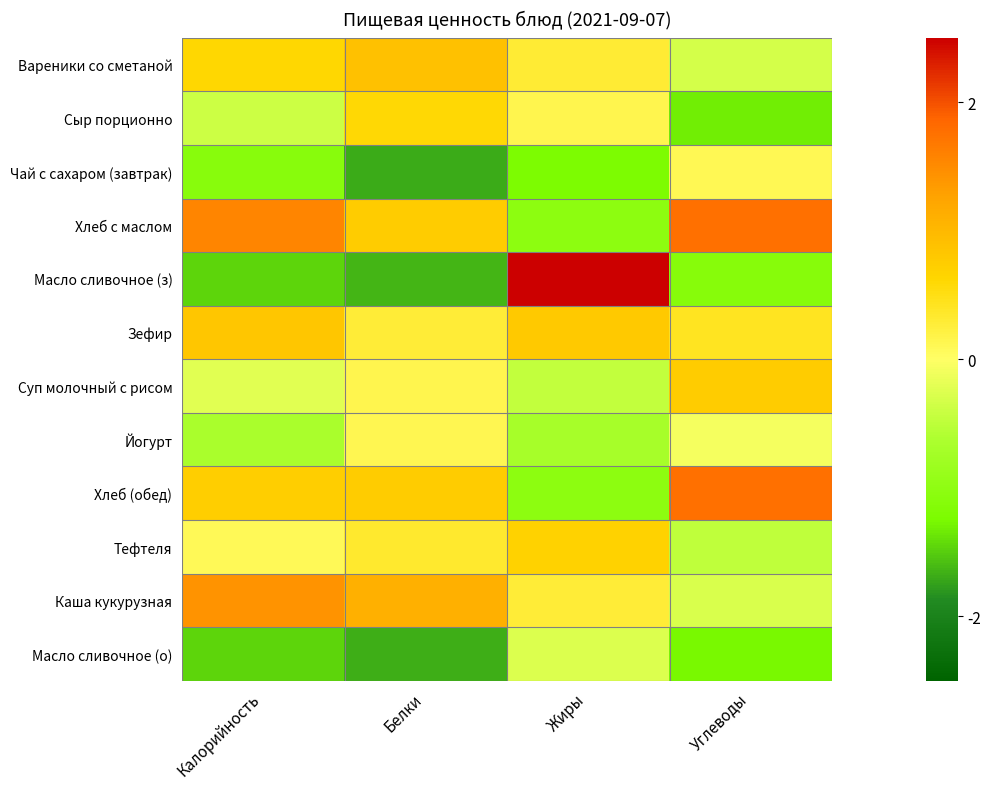

At which category is the sum across all series the highest?

Углеводы